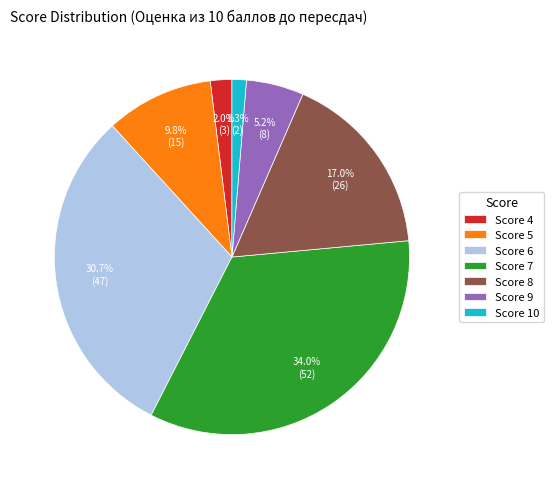

Rank the categories by value from highest to lowest.

Score 7, Score 6, Score 8, Score 5, Score 9, Score 4, Score 10